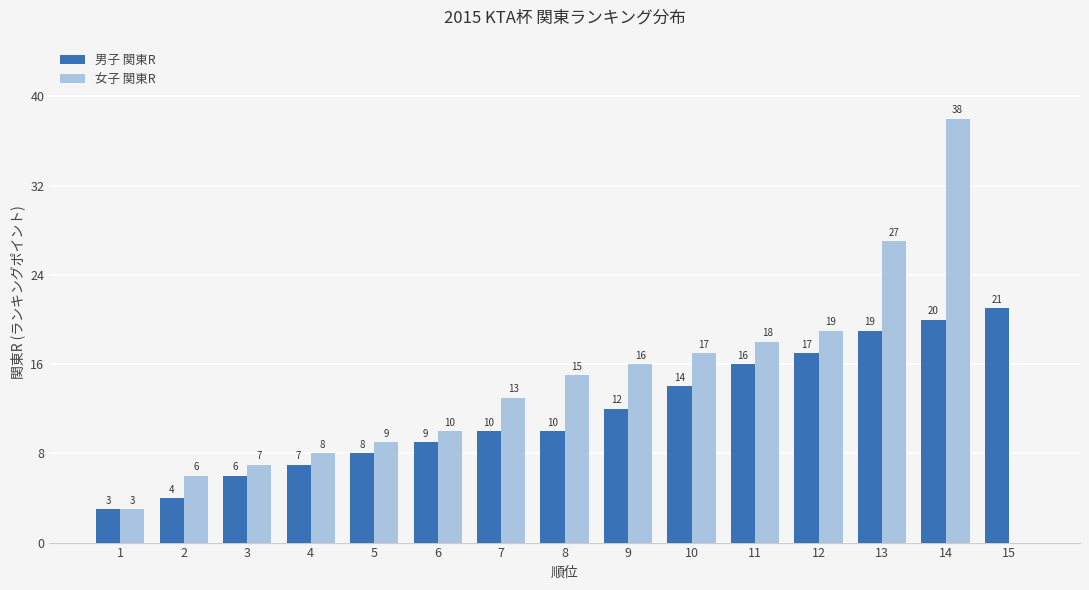

Between 3 and 9, which series saw the biggest shift?

女子 関東R